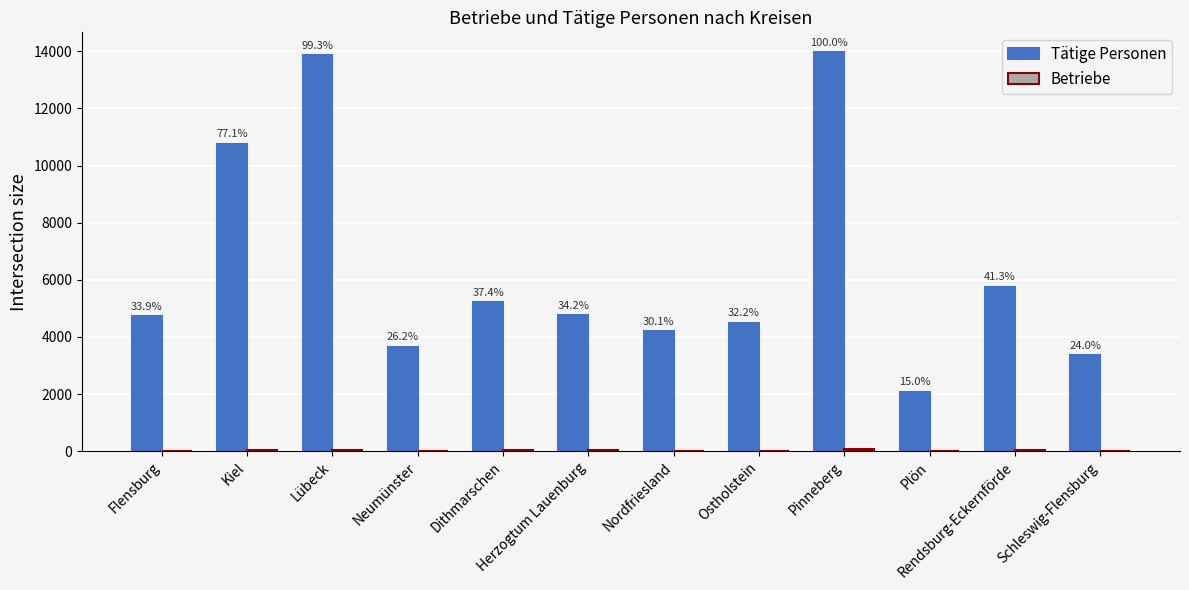

How many groups of bars are there?

12